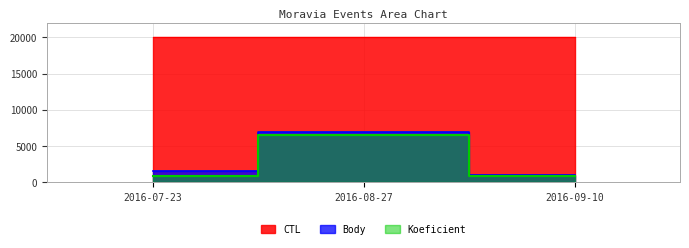

What is the sum of the Koeficient values at 2016-07-23 and 2016-08-27?

7428.6